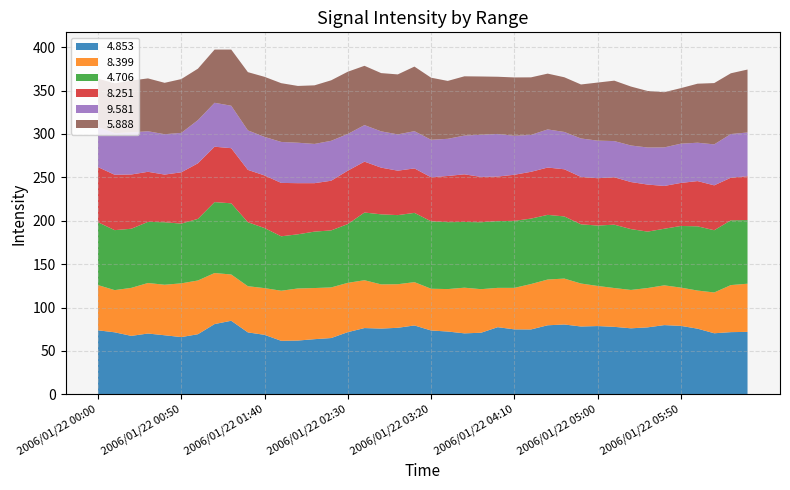

Reading left to right, list all the values displayed in this chart.

4.853: 2006/01/22 00:00=73.8	2006/01/22 00:10=71.5	2006/01/22 00:20=67.4	2006/01/22 00:30=70.1	2006/01/22 00:40=68.1	2006/01/22 00:50=66.0	2006/01/22 01:00=69.3	2006/01/22 01:10=81.0	2006/01/22 01:20=84.8	2006/01/22 01:30=71.4	2006/01/22 01:40=68.6	2006/01/22 01:50=61.7	2006/01/22 02:00=62.0	2006/01/22 02:10=63.6	2006/01/22 02:20=64.9	2006/01/22 02:30=71.7	2006/01/22 02:40=76.4	2006/01/22 02:50=75.8	2006/01/22 03:00=76.7	2006/01/22 03:10=79.4	2006/01/22 03:20=73.6	2006/01/22 03:30=72.4	2006/01/22 03:40=70.3	2006/01/22 03:50=71.0	2006/01/22 04:00=77.4	2006/01/22 04:10=74.9	2006/01/22 04:20=74.8	2006/01/22 04:30=79.6	2006/01/22 04:40=80.5	2006/01/22 04:50=78.2	2006/01/22 05:00=78.7	2006/01/22 05:10=77.8	2006/01/22 05:20=76.1	2006/01/22 05:30=77.2	2006/01/22 05:40=79.8	2006/01/22 05:50=78.9	2006/01/22 06:00=75.7	2006/01/22 06:10=70.4	2006/01/22 06:20=71.7	2006/01/22 06:30=72.0
8.399: 2006/01/22 00:00=52.1	2006/01/22 00:10=48.6	2006/01/22 00:20=55.3	2006/01/22 00:30=58.2	2006/01/22 00:40=58.2	2006/01/22 00:50=61.9	2006/01/22 01:00=61.9	2006/01/22 01:10=58.8	2006/01/22 01:20=53.3	2006/01/22 01:30=53.2	2006/01/22 01:40=53.8	2006/01/22 01:50=57.7	2006/01/22 02:00=60.0	2006/01/22 02:10=58.9	2006/01/22 02:20=58.3	2006/01/22 02:30=56.8	2006/01/22 02:40=55.1	2006/01/22 02:50=50.9	2006/01/22 03:00=50.2	2006/01/22 03:10=49.9	2006/01/22 03:20=48.1	2006/01/22 03:30=48.9	2006/01/22 03:40=52.6	2006/01/22 03:50=50.2	2006/01/22 04:00=45.3	2006/01/22 04:10=47.8	2006/01/22 04:20=52.3	2006/01/22 04:30=52.7	2006/01/22 04:40=52.9	2006/01/22 04:50=49.5	2006/01/22 05:00=46.2	2006/01/22 05:10=44.7	2006/01/22 05:20=44.2	2006/01/22 05:30=45.3	2006/01/22 05:40=45.8	2006/01/22 05:50=44.1	2006/01/22 06:00=43.9	2006/01/22 06:10=47.0	2006/01/22 06:20=54.2	2006/01/22 06:30=55.5
4.706: 2006/01/22 00:00=72.4	2006/01/22 00:10=69.1	2006/01/22 00:20=68.1	2006/01/22 00:30=70.4	2006/01/22 00:40=72.0	2006/01/22 00:50=68.8	2006/01/22 01:00=71.0	2006/01/22 01:10=81.7	2006/01/22 01:20=82.0	2006/01/22 01:30=73.7	2006/01/22 01:40=69.2	2006/01/22 01:50=62.7	2006/01/22 02:00=62.4	2006/01/22 02:10=65.0	2006/01/22 02:20=65.7	2006/01/22 02:30=67.7	2006/01/22 02:40=78.0	2006/01/22 02:50=80.7	2006/01/22 03:00=79.6	2006/01/22 03:10=79.8	2006/01/22 03:20=77.7	2006/01/22 03:30=77.1	2006/01/22 03:40=75.7	2006/01/22 03:50=77.1	2006/01/22 04:00=76.9	2006/01/22 04:10=77.2	2006/01/22 04:20=75.4	2006/01/22 04:30=74.5	2006/01/22 04:40=71.6	2006/01/22 04:50=68.2	2006/01/22 05:00=69.6	2006/01/22 05:10=73.0	2006/01/22 05:20=70.1	2006/01/22 05:30=65.0	2006/01/22 05:40=65.2	2006/01/22 05:50=71.0	2006/01/22 06:00=74.0	2006/01/22 06:10=71.7	2006/01/22 06:20=74.6	2006/01/22 06:30=73.3
8.251: 2006/01/22 00:00=63.5	2006/01/22 00:10=63.8	2006/01/22 00:20=62.5	2006/01/22 00:30=57.7	2006/01/22 00:40=54.9	2006/01/22 00:50=59.1	2006/01/22 01:00=64.0	2006/01/22 01:10=63.8	2006/01/22 01:20=63.5	2006/01/22 01:30=60.3	2006/01/22 01:40=60.6	2006/01/22 01:50=61.5	2006/01/22 02:00=58.9	2006/01/22 02:10=55.8	2006/01/22 02:20=57.2	2006/01/22 02:30=61.5	2006/01/22 02:40=58.6	2006/01/22 02:50=53.8	2006/01/22 03:00=51.2	2006/01/22 03:10=51.2	2006/01/22 03:20=50.7	2006/01/22 03:30=53.2	2006/01/22 03:40=54.9	2006/01/22 03:50=52.2	2006/01/22 04:00=51.3	2006/01/22 04:10=53.1	2006/01/22 04:20=53.9	2006/01/22 04:30=54.5	2006/01/22 04:40=54.3	2006/01/22 04:50=54.6	2006/01/22 05:00=54.5	2006/01/22 05:10=54.6	2006/01/22 05:20=54.2	2006/01/22 05:30=54.2	2006/01/22 05:40=49.3	2006/01/22 05:50=49.6	2006/01/22 06:00=52.1	2006/01/22 06:10=51.7	2006/01/22 06:20=49.1	2006/01/22 06:30=50.5
9.581: 2006/01/22 00:00=46.1	2006/01/22 00:10=47.9	2006/01/22 00:20=48.5	2006/01/22 00:30=46.7	2006/01/22 00:40=46.5	2006/01/22 00:50=45.4	2006/01/22 01:00=49.7	2006/01/22 01:10=50.6	2006/01/22 01:20=48.9	2006/01/22 01:30=45.5	2006/01/22 01:40=44.4	2006/01/22 01:50=47.2	2006/01/22 02:00=46.6	2006/01/22 02:10=45.2	2006/01/22 02:20=46.0	2006/01/22 02:30=42.3	2006/01/22 02:40=42.1	2006/01/22 02:50=41.8	2006/01/22 03:00=41.8	2006/01/22 03:10=42.9	2006/01/22 03:20=43.2	2006/01/22 03:30=42.8	2006/01/22 03:40=44.6	2006/01/22 03:50=48.6	2006/01/22 04:00=49.1	2006/01/22 04:10=44.9	2006/01/22 04:20=42.5	2006/01/22 04:30=43.9	2006/01/22 04:40=43.0	2006/01/22 04:50=44.3	2006/01/22 05:00=43.3	2006/01/22 05:10=41.7	2006/01/22 05:20=42.1	2006/01/22 05:30=42.7	2006/01/22 05:40=44.4	2006/01/22 05:50=45.2	2006/01/22 06:00=44.2	2006/01/22 06:10=47.2	2006/01/22 06:20=50.3	2006/01/22 06:30=50.4
5.888: 2006/01/22 00:00=55.8	2006/01/22 00:10=57.4	2006/01/22 00:20=59.7	2006/01/22 00:30=60.9	2006/01/22 00:40=59.2	2006/01/22 00:50=62.0	2006/01/22 01:00=59.3	2006/01/22 01:10=61.3	2006/01/22 01:20=64.7	2006/01/22 01:30=67.1	2006/01/22 01:40=69.2	2006/01/22 01:50=67.7	2006/01/22 02:00=65.4	2006/01/22 02:10=67.5	2006/01/22 02:20=69.7	2006/01/22 02:30=71.7	2006/01/22 02:40=68.3	2006/01/22 02:50=67.1	2006/01/22 03:00=69.1	2006/01/22 03:10=74.4	2006/01/22 03:20=71.5	2006/01/22 03:30=66.7	2006/01/22 03:40=68.3	2006/01/22 03:50=67.1	2006/01/22 04:00=65.9	2006/01/22 04:10=67.2	2006/01/22 04:20=66.3	2006/01/22 04:30=64.3	2006/01/22 04:40=63.0	2006/01/22 04:50=62.2	2006/01/22 05:00=66.9	2006/01/22 05:10=69.6	2006/01/22 05:20=67.9	2006/01/22 05:30=65.1	2006/01/22 05:40=63.6	2006/01/22 05:50=64.0	2006/01/22 06:00=68.0	2006/01/22 06:10=70.6	2006/01/22 06:20=70.0	2006/01/22 06:30=72.5